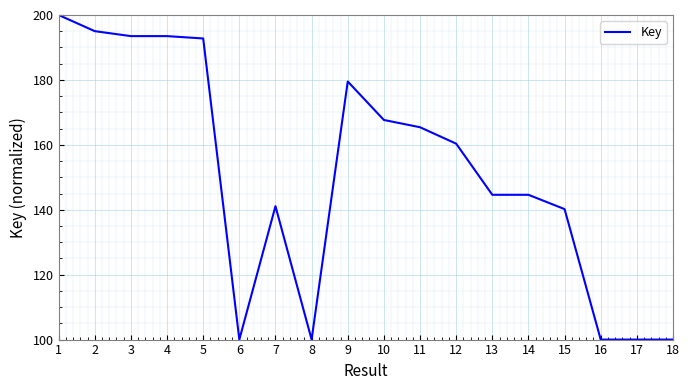

What is the sum of all values?

2718.2